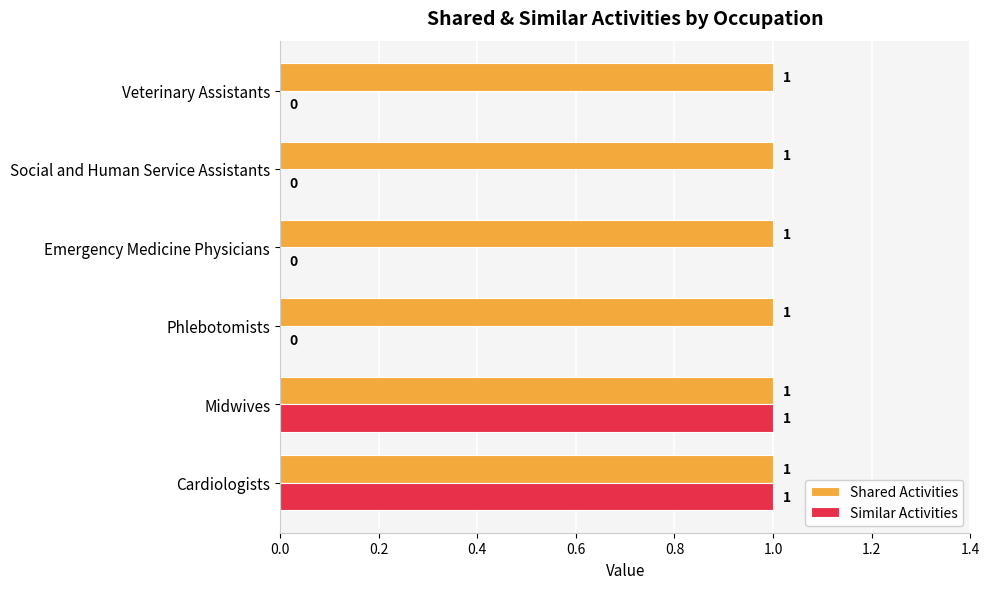

Is it true that Shared Activities equals 2 at Cardiologists?

False